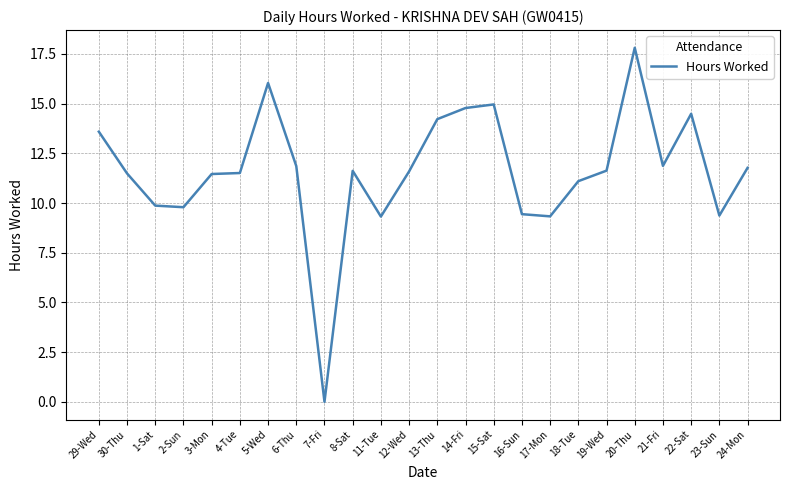

Is this an area chart (filled region under the line)?

No